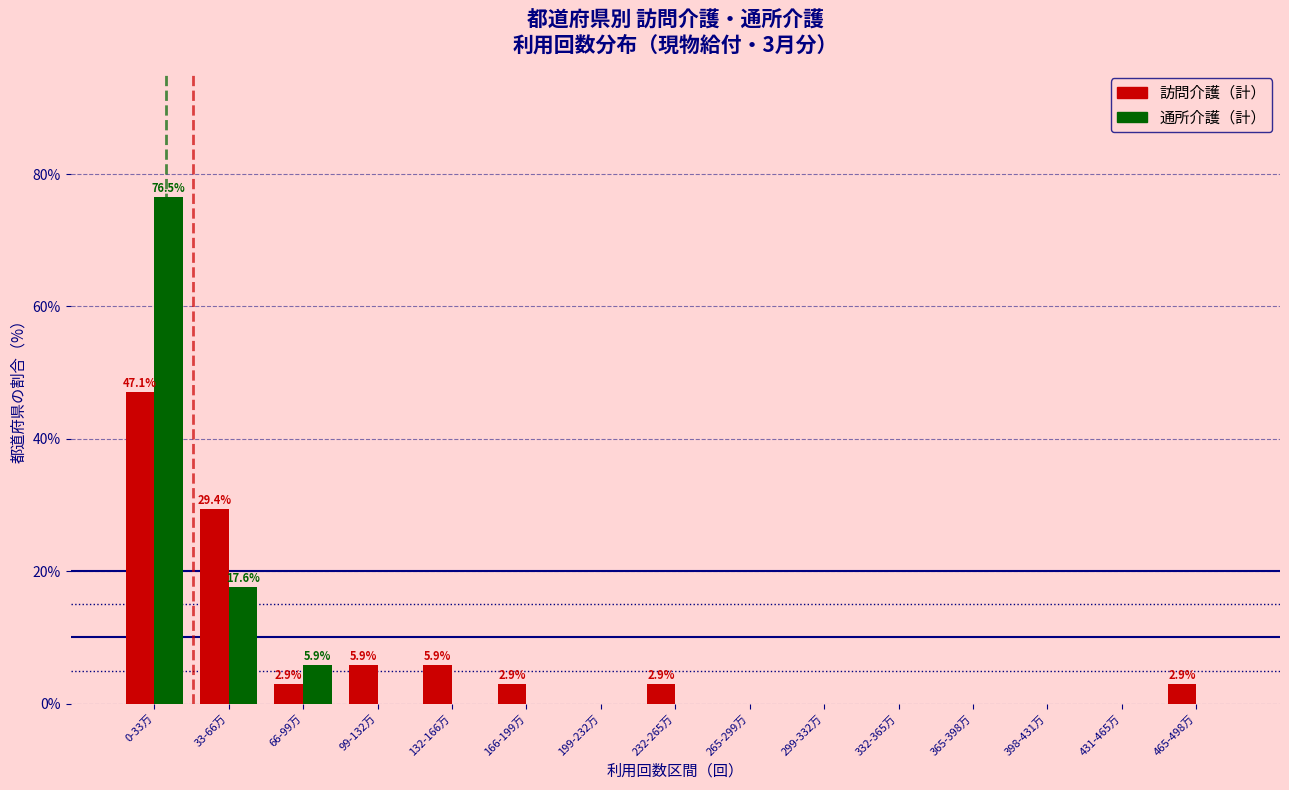

Reading left to right, list all the values displayed in this chart.

訪問介護（計）: 0-33万=47.1	33-66万=29.4	66-99万=2.9	99-132万=5.9	132-166万=5.9	166-199万=2.9	199-232万=0.0	232-265万=2.9	265-299万=0.0	299-332万=0.0	332-365万=0.0	365-398万=0.0	398-431万=0.0	431-465万=0.0	465-498万=2.9
通所介護（計）: 0-33万=76.5	33-66万=17.6	66-99万=5.9	99-132万=0.0	132-166万=0.0	166-199万=0.0	199-232万=0.0	232-265万=0.0	265-299万=0.0	299-332万=0.0	332-365万=0.0	365-398万=0.0	398-431万=0.0	431-465万=0.0	465-498万=0.0